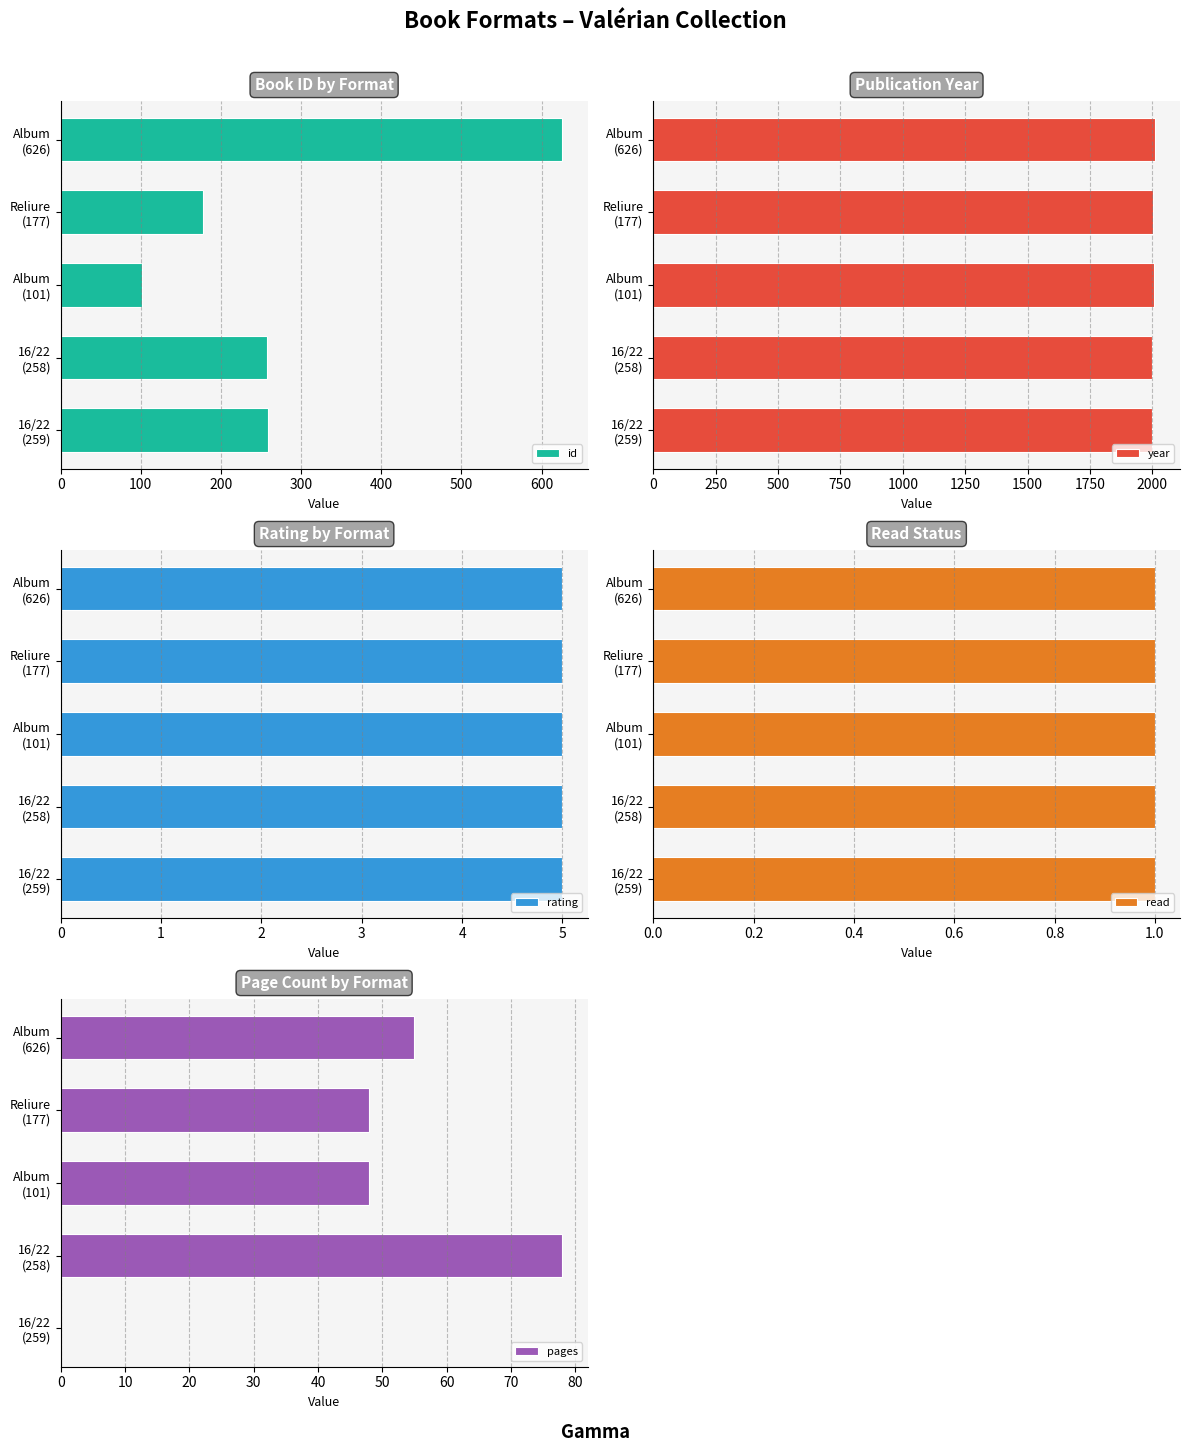

What is the difference between the second highest and minimum values in the id series?

158